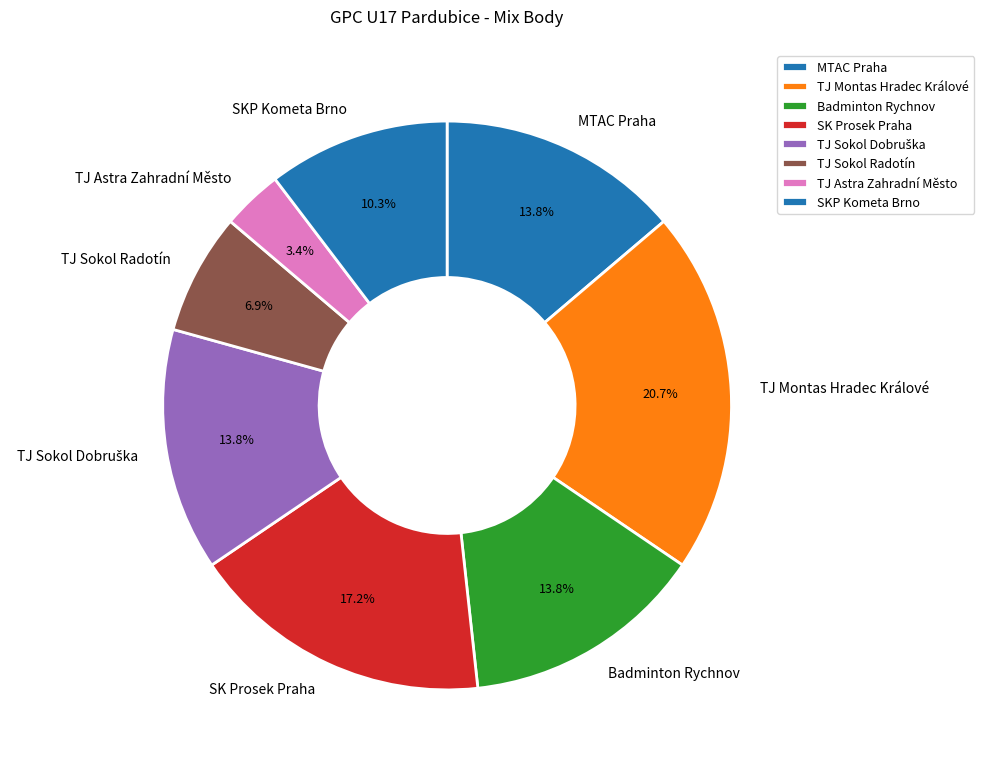

Is there a majority slice in this chart?

No